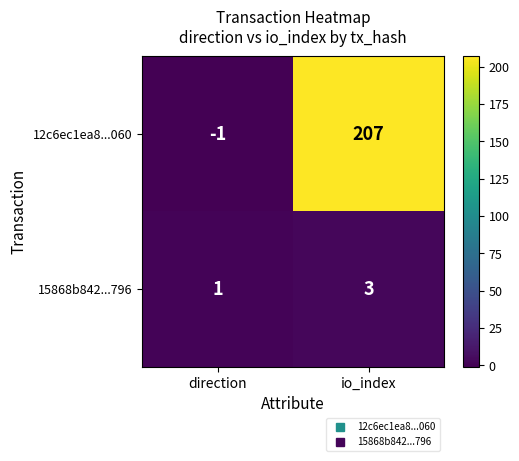

True or false: 15868b842...796 has a value of 4 at io_index.

False